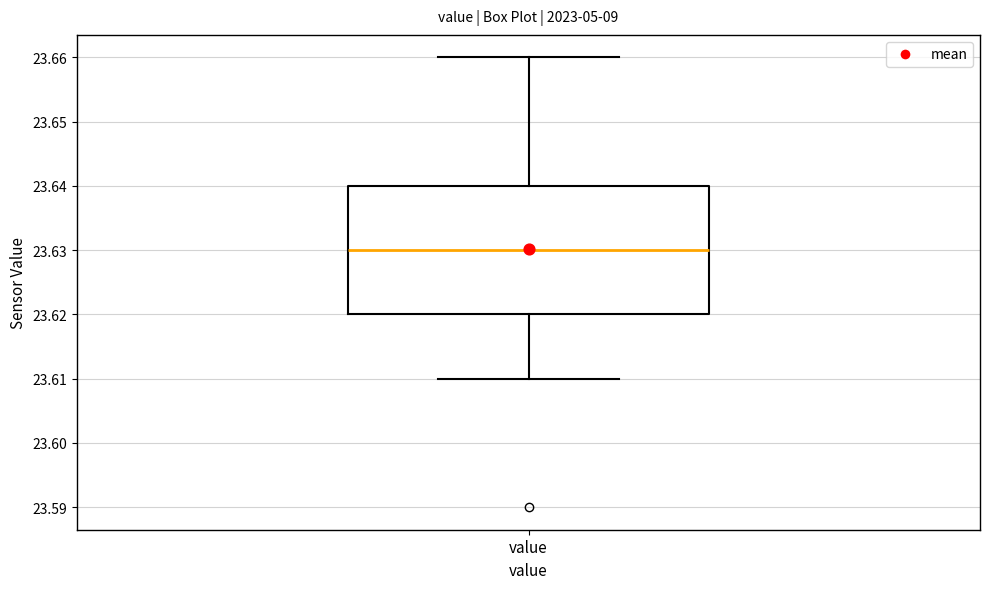

Where does the lower whisker of the box for value end on the y-axis? The values are not printed on the chart, so give them approximately, as read against the axis.

23.61